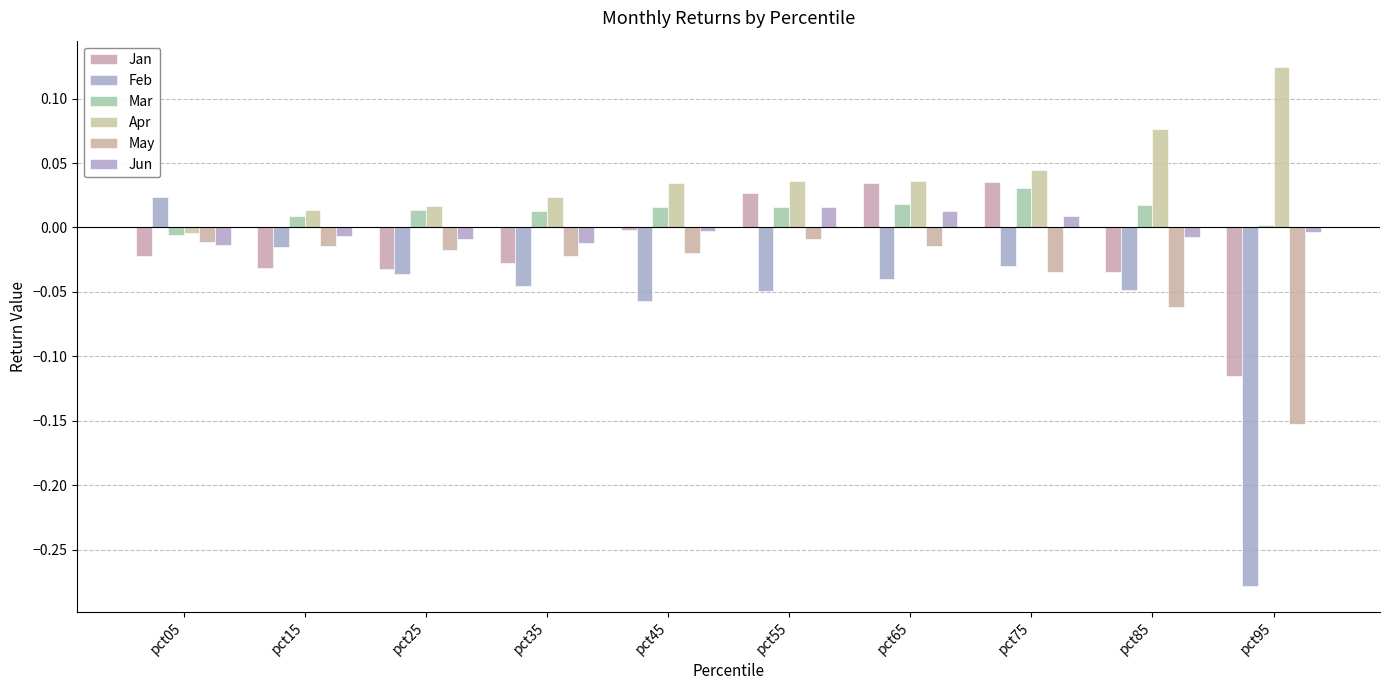

Is the value of Apr at pct45 greater than the value of Feb at pct05?

Yes